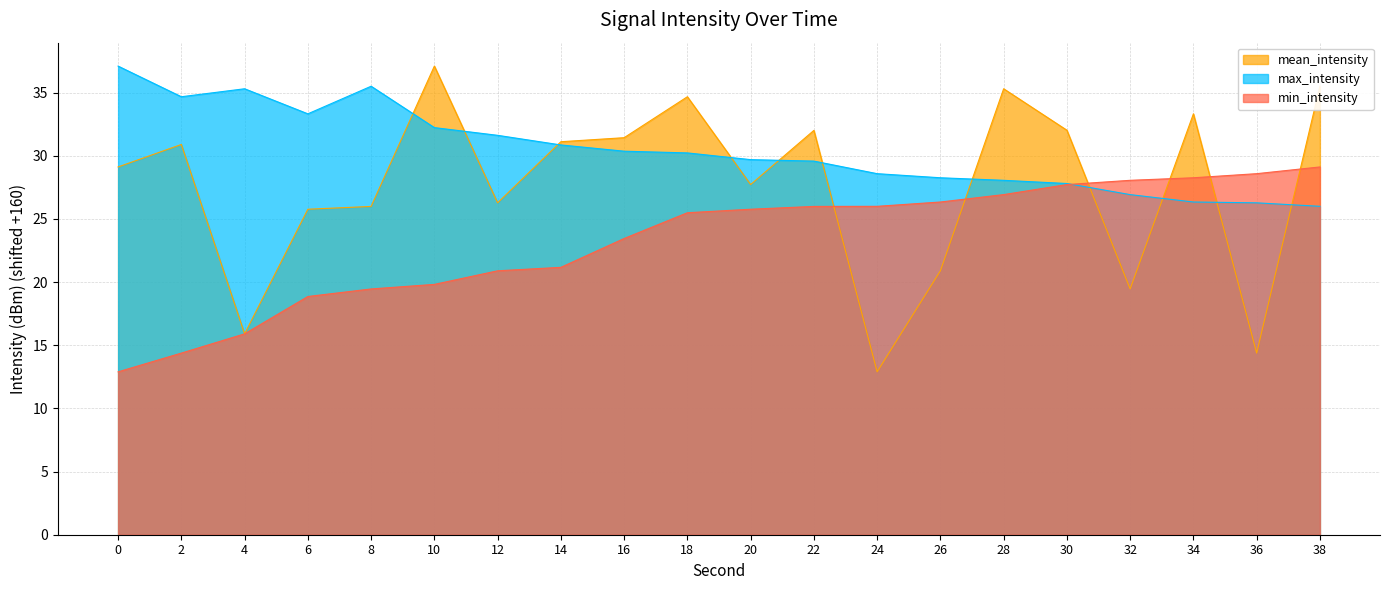

List the series in order of their overall mean, lowest first.

min_intensity, mean_intensity, max_intensity